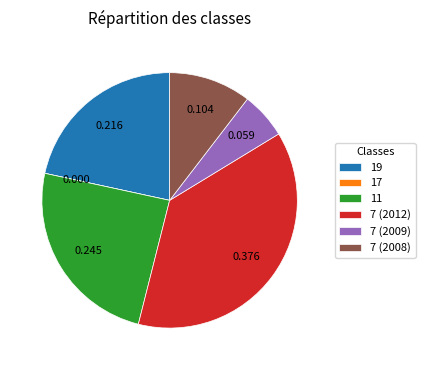

Is there a majority slice in this chart?

No